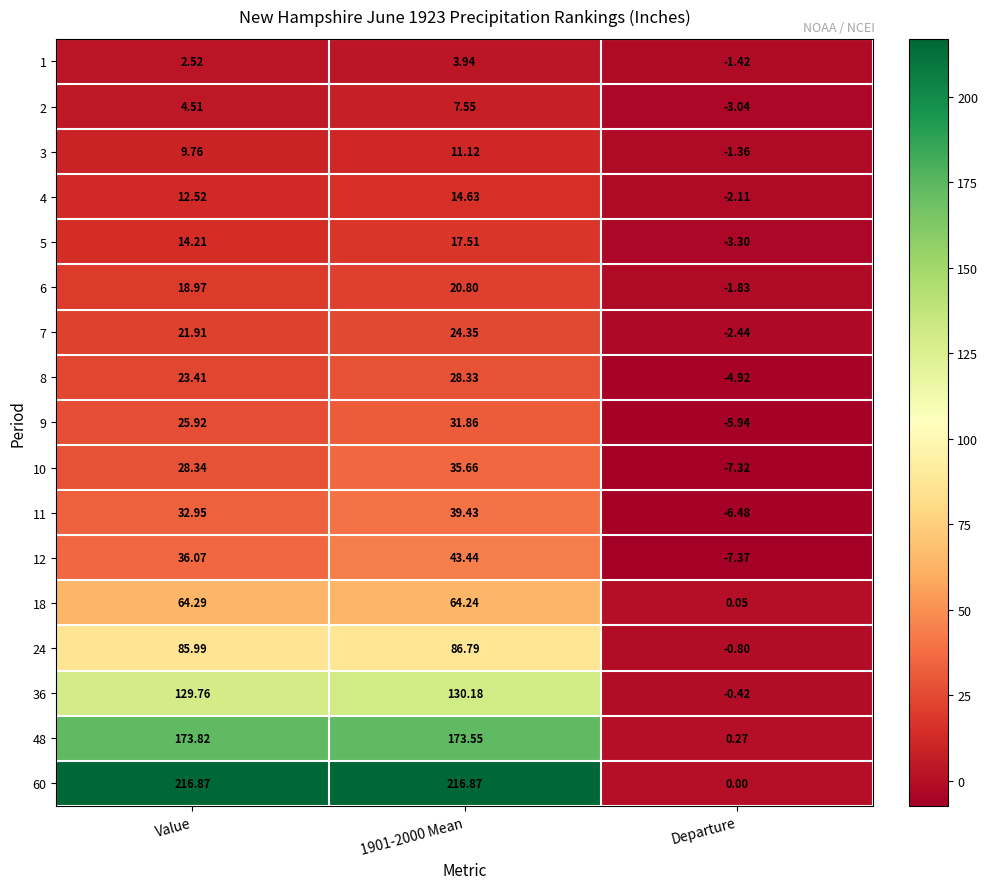

At which label does 12 reach its minimum?

Departure